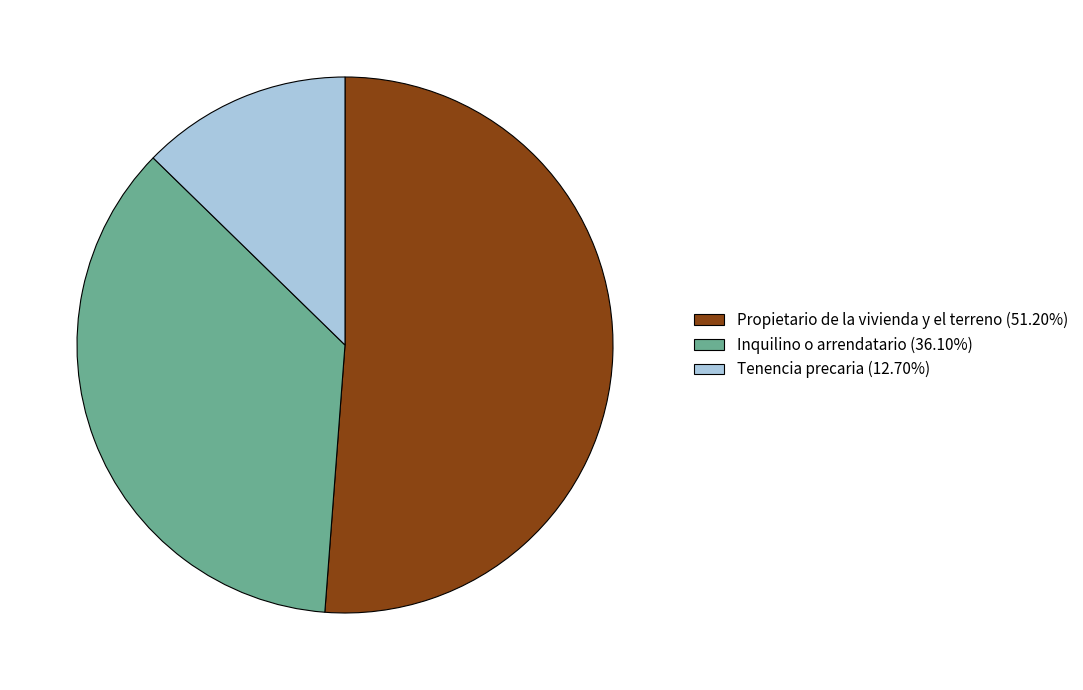

What is the ratio of the value at Propietario de la vivienda y el terreno to the value at Tenencia precaria?

4.0